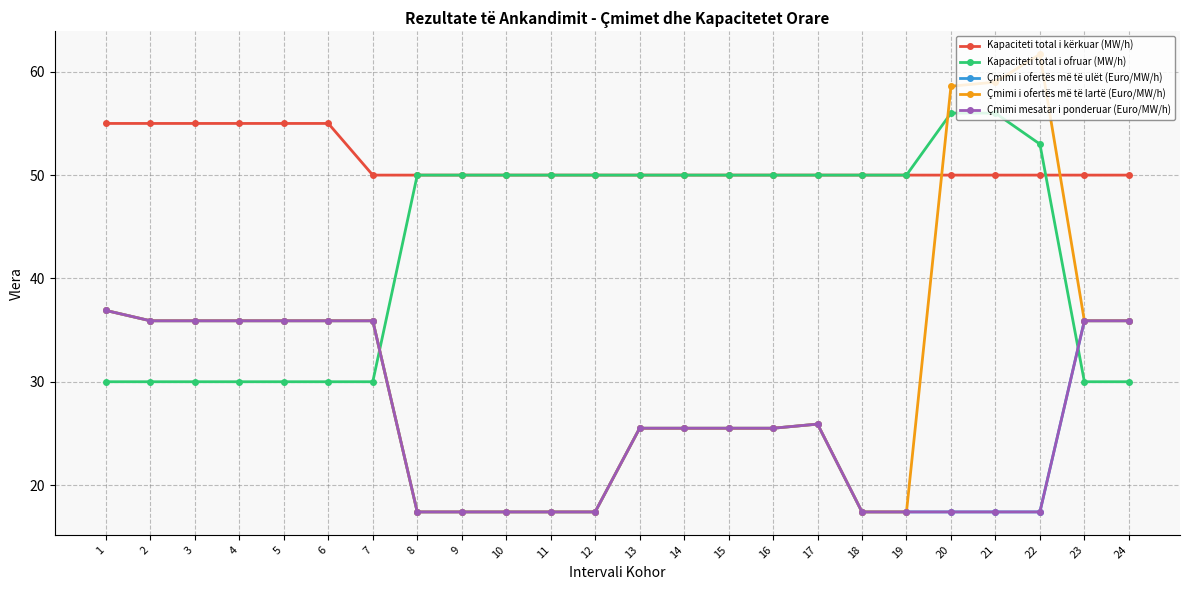

What is the average value of the Çmimi mesatar i ponderuar (Euro/MW/h) series?

26.1